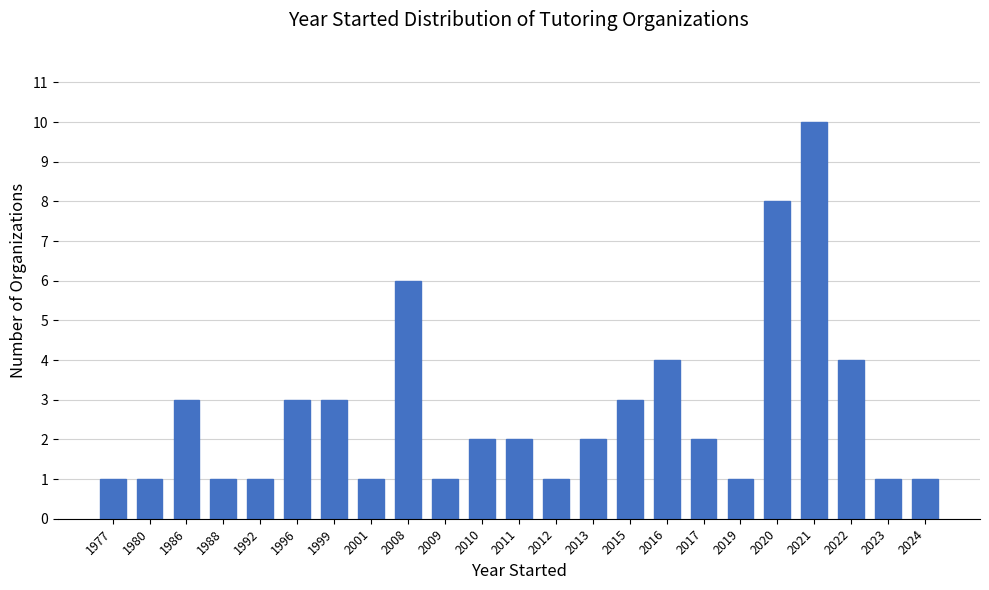

Reading left to right, what are all the values shown in this chart?

1977=1	1980=1	1986=3	1988=1	1992=1	1996=3	1999=3	2001=1	2008=6	2009=1	2010=2	2011=2	2012=1	2013=2	2015=3	2016=4	2017=2	2019=1	2020=8	2021=10	2022=4	2023=1	2024=1